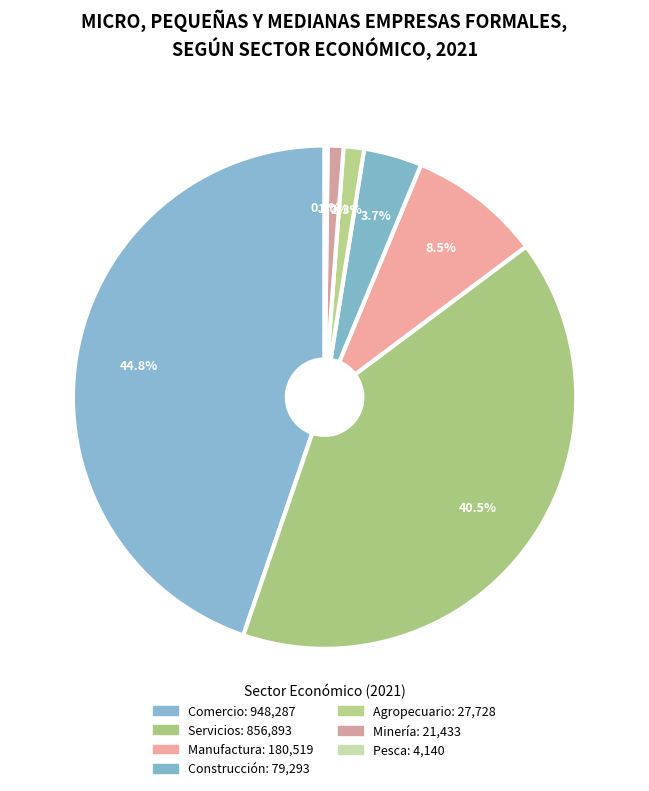

Does Minería represent more than half of the total?

No